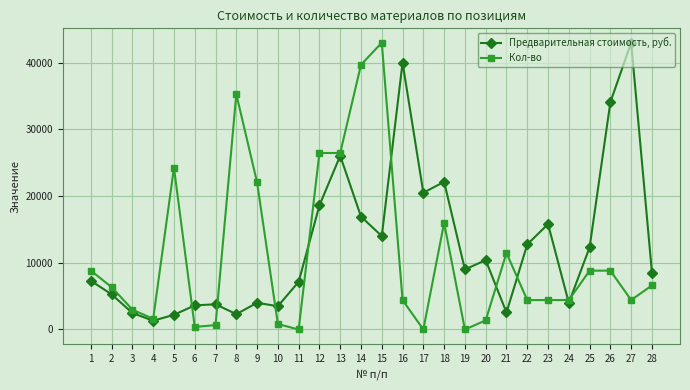

The value of Кол-во at 19 is 28921.0. True or false?

False